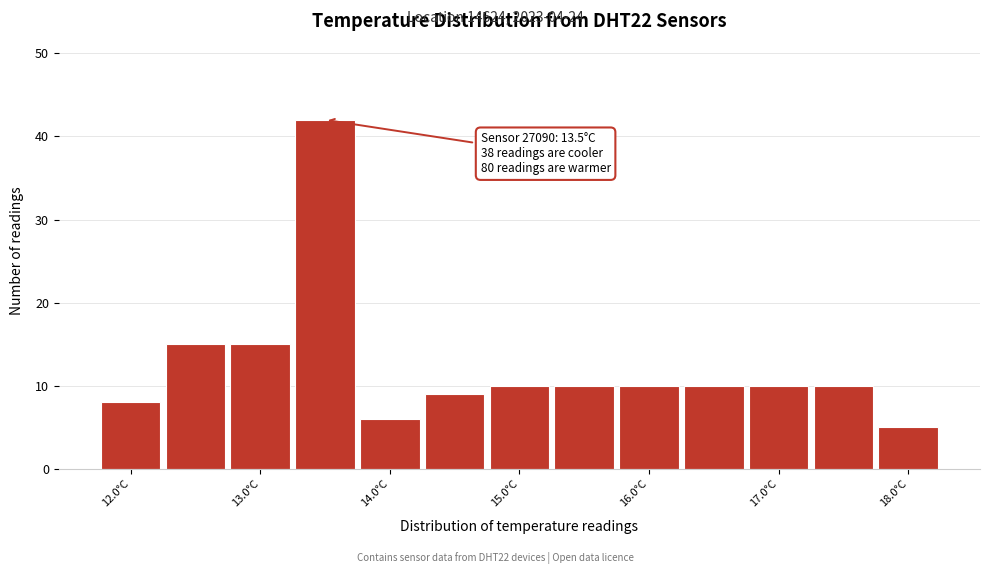

Over which range of the x-axis is the bar tallest?

13.25 to 13.75